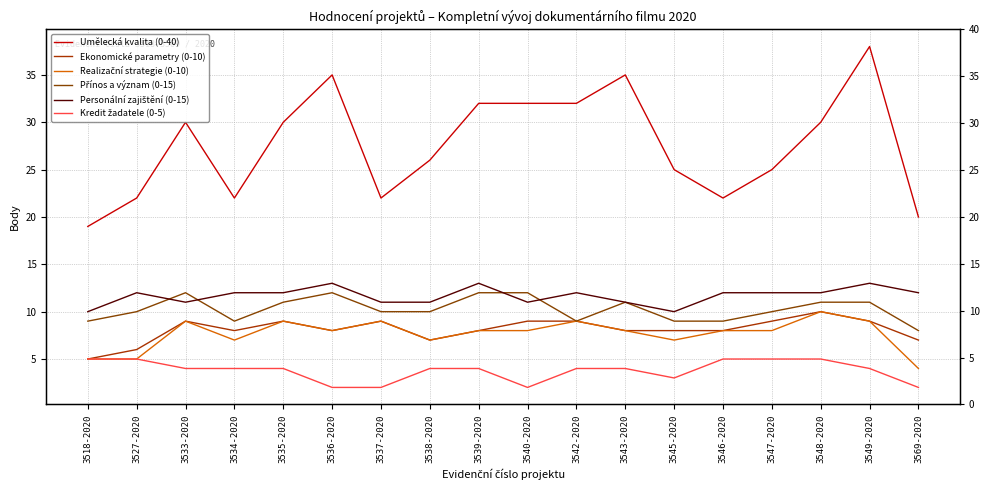

True or false: Umělecká kvalita (0-40) and Ekonomické parametry (0-10) intersect in this chart.

False